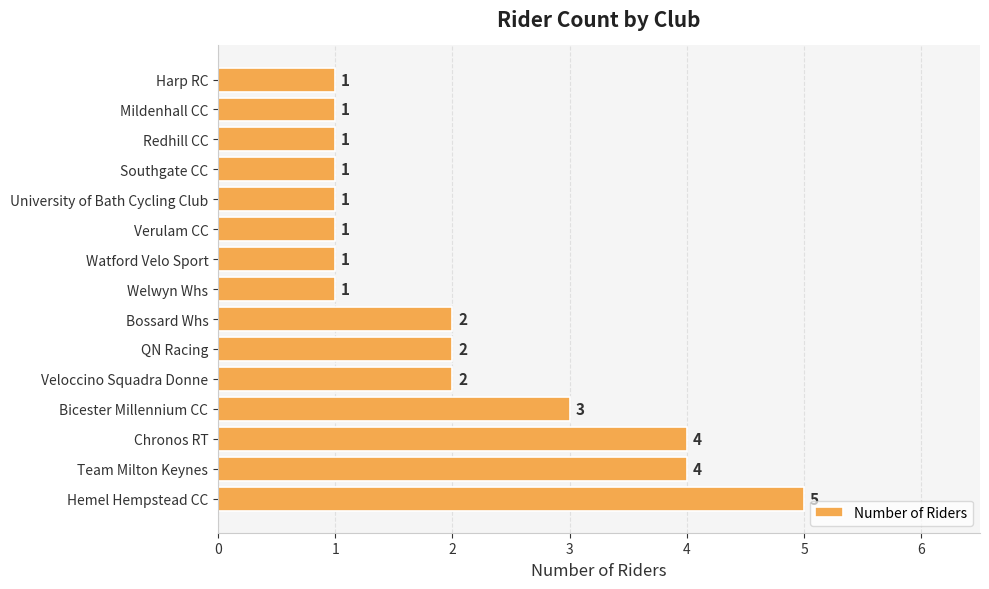

What is the greatest value displayed?

5